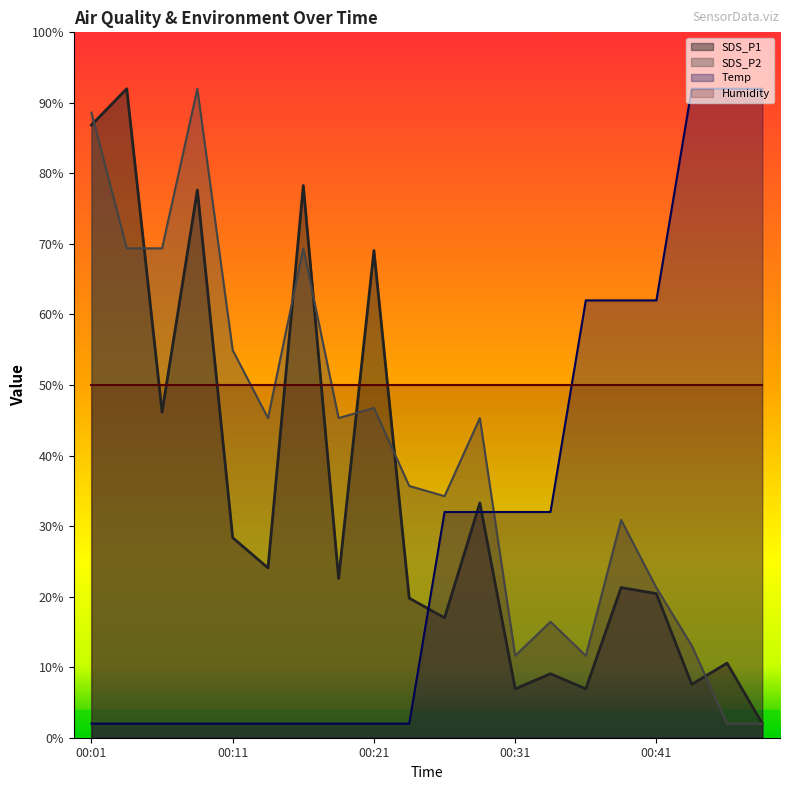

After their last crossing, which series has the higher values: SDS_P2 or Temp?

Temp